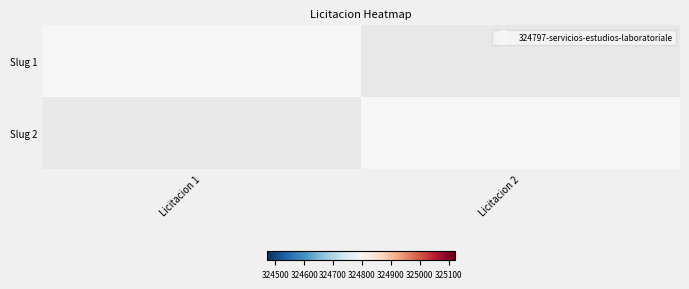

Rank the series at Licitacion 2 from lowest to highest value.

Slug 1, Slug 2